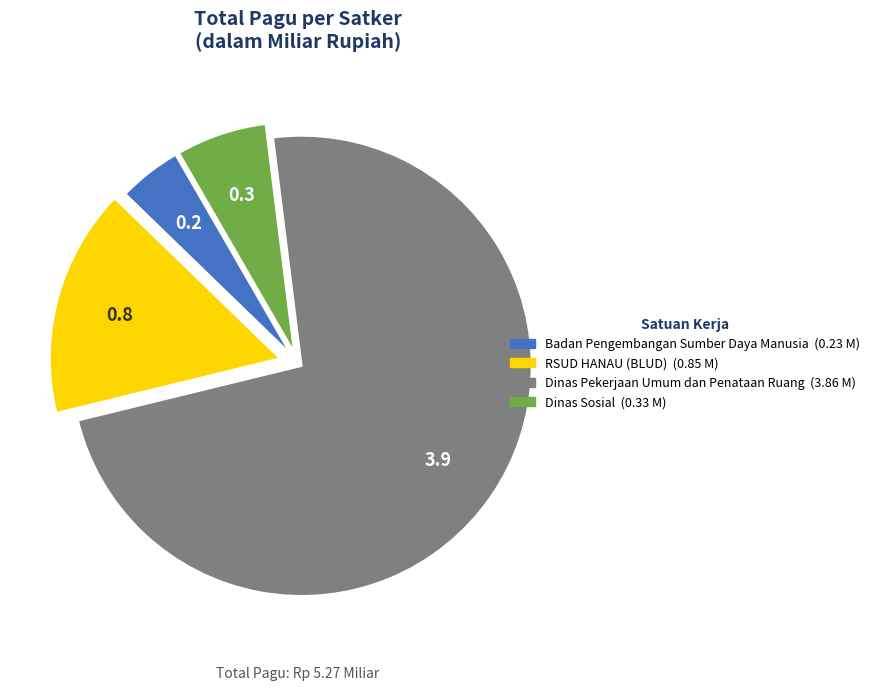

Does any single category account for the majority?

Yes